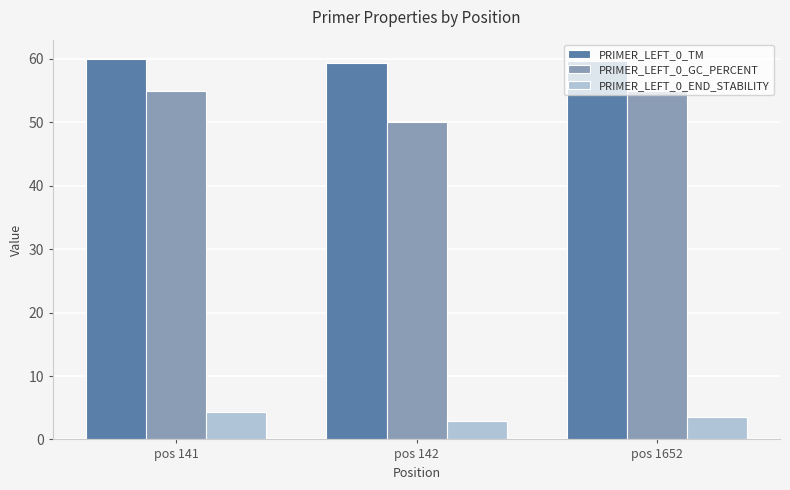

What is the value of the PRIMER_LEFT_0_GC_PERCENT bar at the 2nd from the left?

50.0